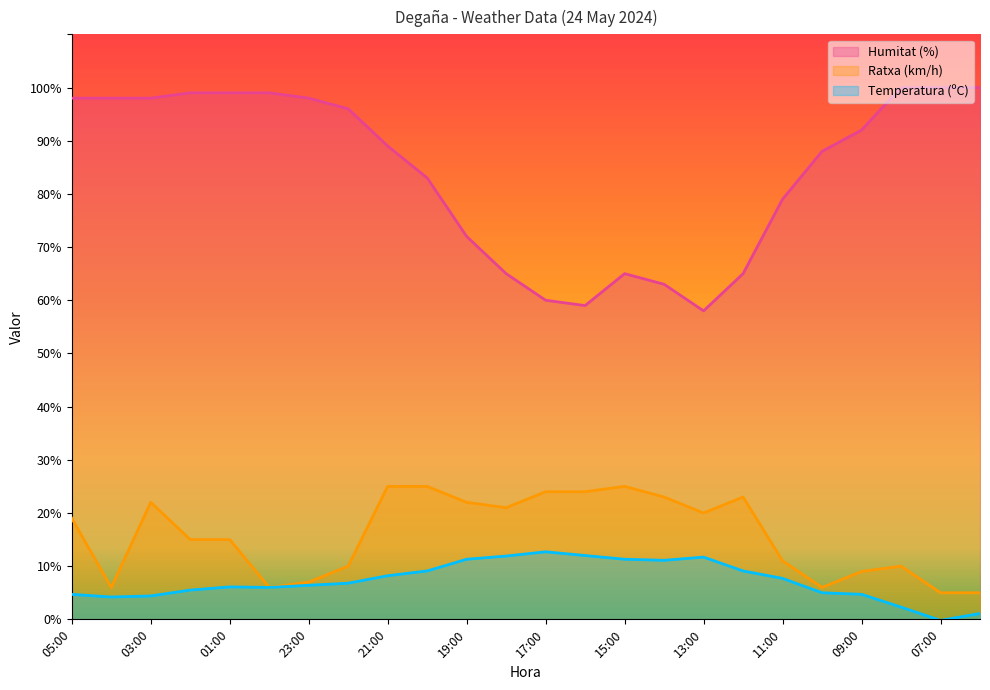

Reading left to right, extract all data points from this chart.

Humitat (%): 05:00=98.0	04:00=98.0	03:00=98.0	02:00=99.0	01:00=99.0	00:00=99.0	23:00=98.0	22:00=96.0	21:00=89.0	20:00=83.0	19:00=72.0	18:00=65.0	17:00=60.0	16:00=59.0	15:00=65.0	14:00=63.0	13:00=58.0	12:00=65.0	11:00=79.0	10:00=88.0	09:00=92.0	08:00=100.0	07:00=100.0	06:00=100.0
Ratxa (km/h): 05:00=19.0	04:00=6.0	03:00=22.0	02:00=15.0	01:00=15.0	00:00=6.0	23:00=7.0	22:00=10.0	21:00=25.0	20:00=25.0	19:00=22.0	18:00=21.0	17:00=24.0	16:00=24.0	15:00=25.0	14:00=23.0	13:00=20.0	12:00=23.0	11:00=11.0	10:00=6.0	09:00=9.0	08:00=10.0	07:00=5.0	06:00=5.0
Temperatura (ºC): 05:00=4.7	04:00=4.2	03:00=4.4	02:00=5.5	01:00=6.1	00:00=6.0	23:00=6.4	22:00=6.8	21:00=8.2	20:00=9.1	19:00=11.3	18:00=11.9	17:00=12.7	16:00=12.0	15:00=11.3	14:00=11.1	13:00=11.7	12:00=9.1	11:00=7.7	10:00=5.0	09:00=4.7	08:00=2.3	07:00=-0.2	06:00=1.1